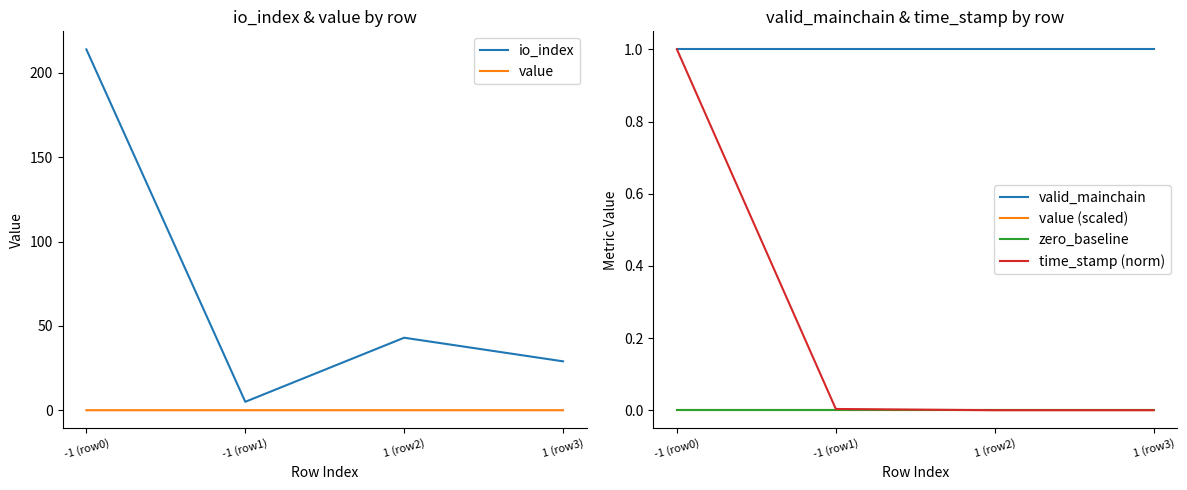

What is the difference between the highest and lowest values at -1 (row0)?

214.0